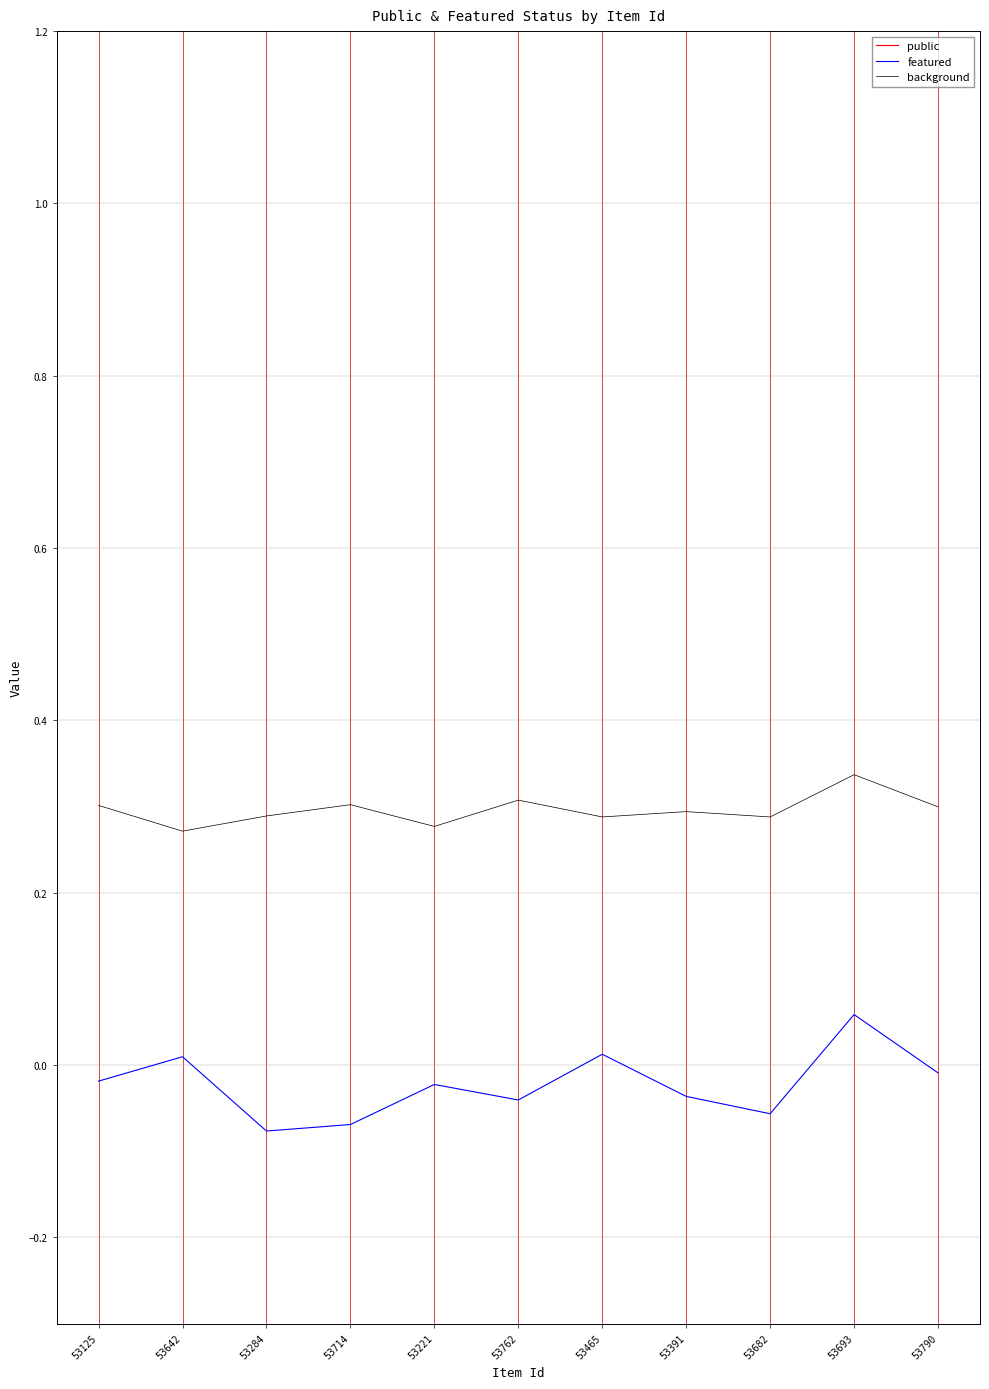

Reading left to right, list all the values displayed in this chart.

public: 1.6	1.6	1.6	1.7	1.6	1.6	1.7	1.6	1.6	1.6	1.6
featured: -0.0	0.0	-0.1	-0.1	-0.0	-0.0	0.0	-0.0	-0.1	0.1	-0.0
background: 0.3	0.3	0.3	0.3	0.3	0.3	0.3	0.3	0.3	0.3	0.3